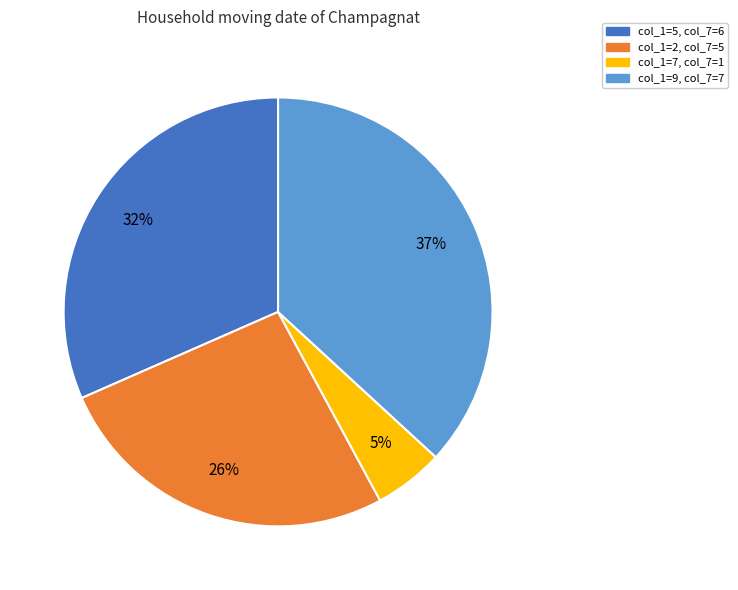

Does any single category account for the majority?

No